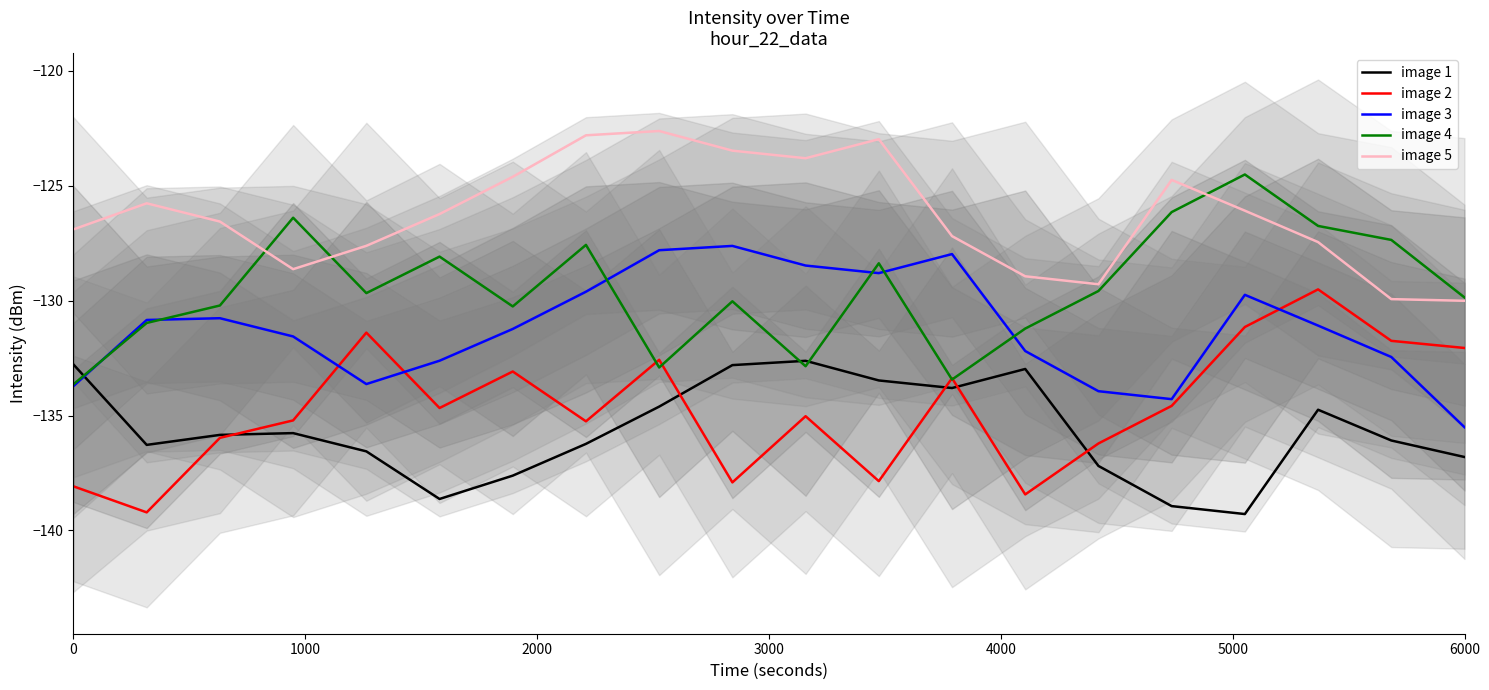

Which series ends up on top after the final intersection of image 3 and image 2?

image 2